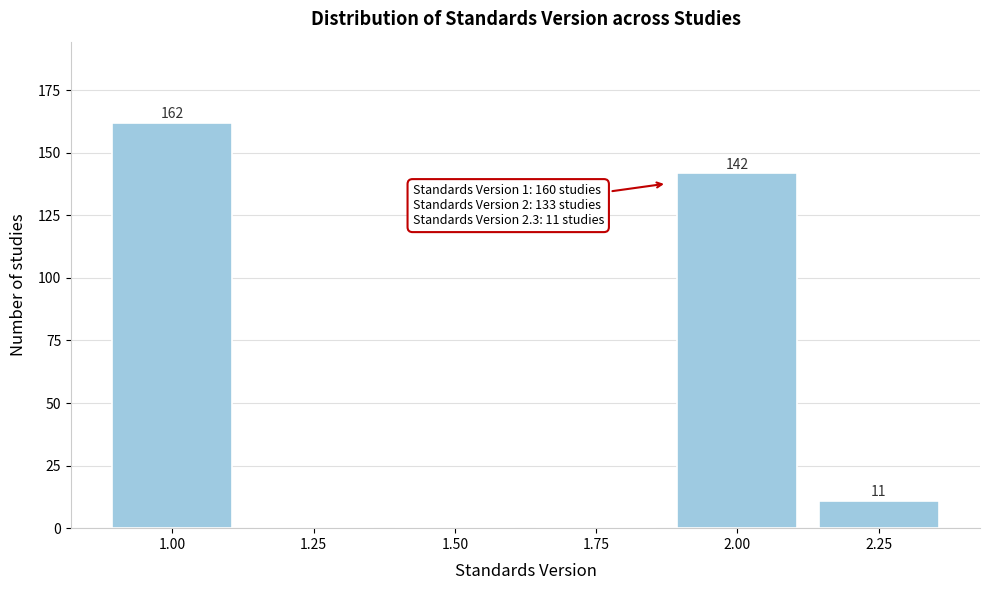

Reading left to right, what are all the values shown in this chart?

1.00=162	1.25=0	1.50=0	1.75=0	2.00=142	2.25=11